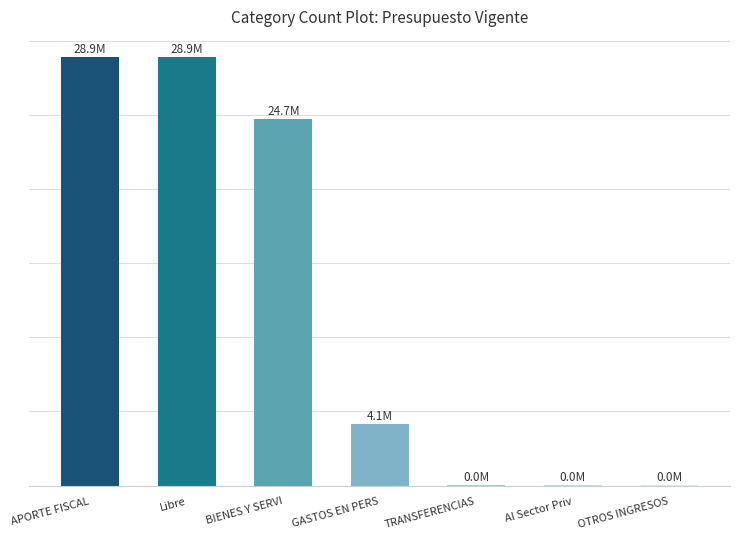

What is the smallest value displayed?

8577